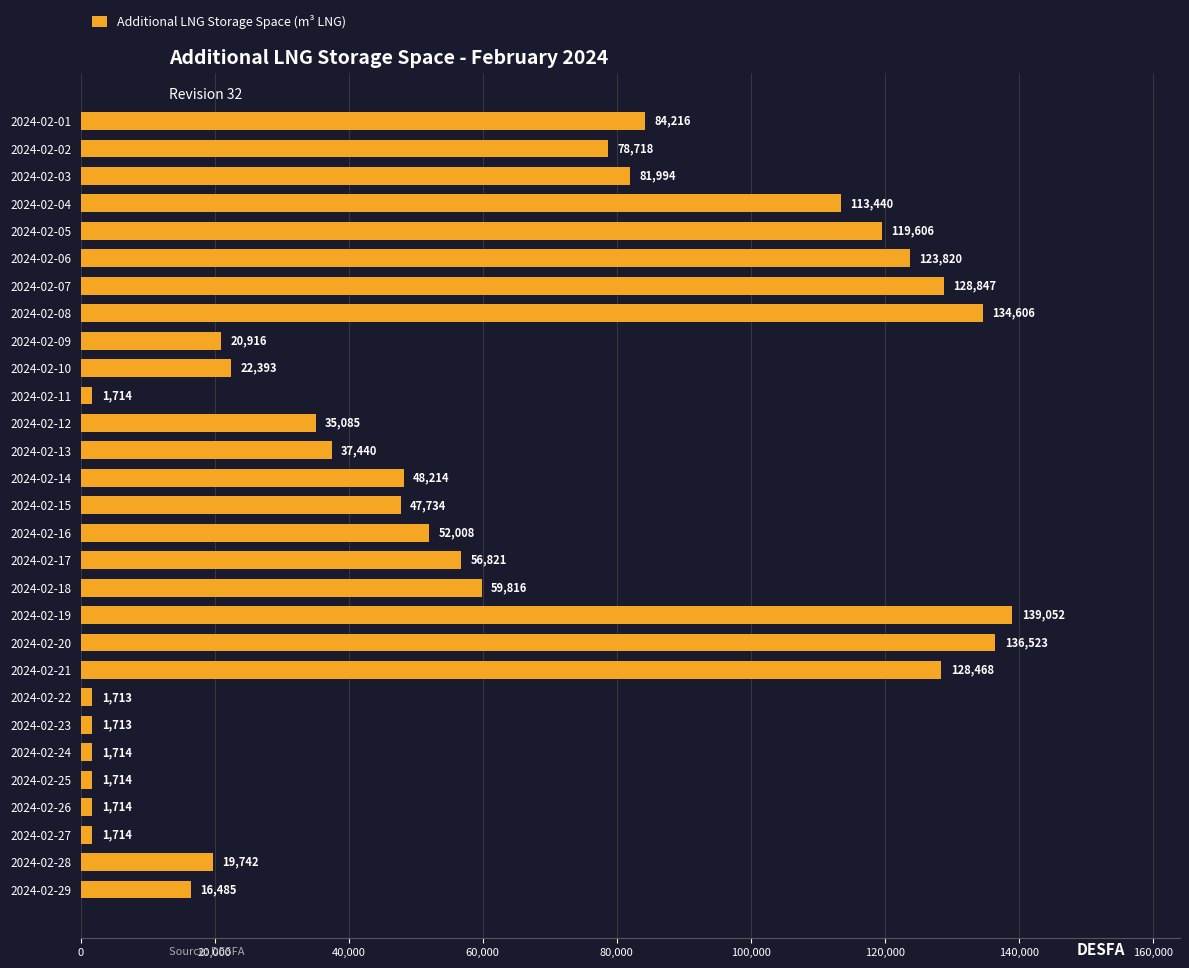

How many categories are shown in the chart?

29